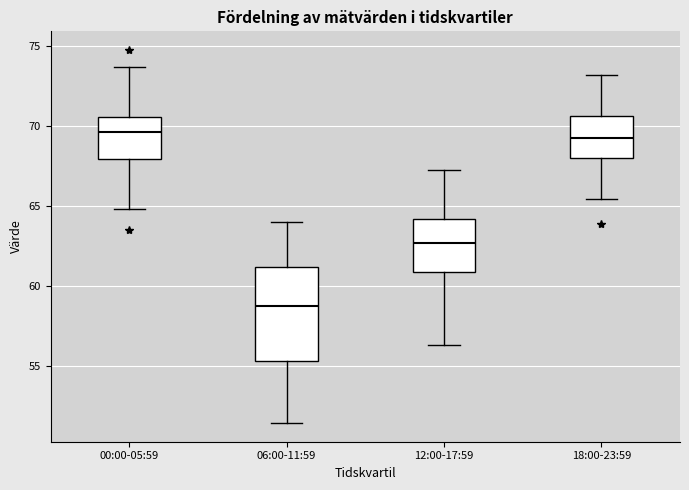

Comparing the boxes themselves (not the whiskers), which one is the tallest?

06:00-11:59